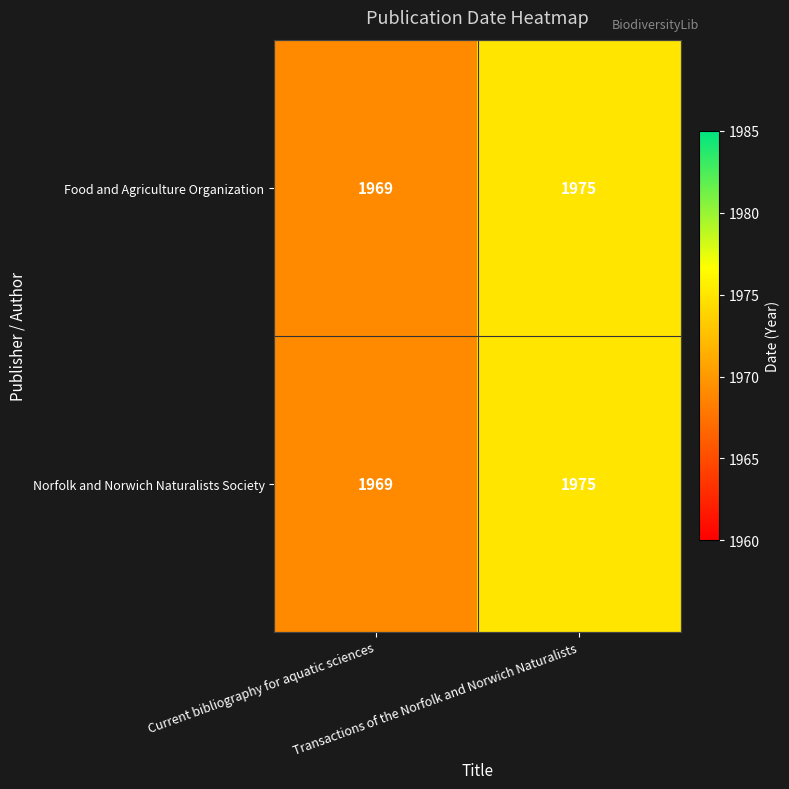

What is the maximum value for Norfolk and Norwich Naturalists Society?

1975